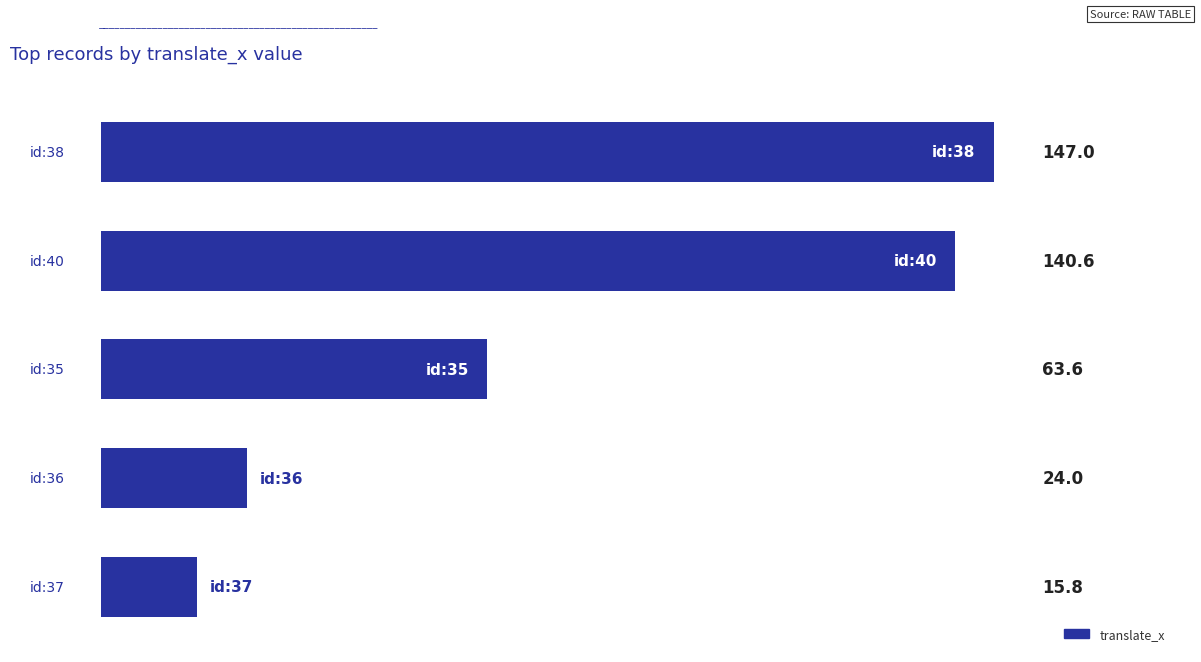

List the labels in order of value, smallest first.

4, 3, 2, 1, 0